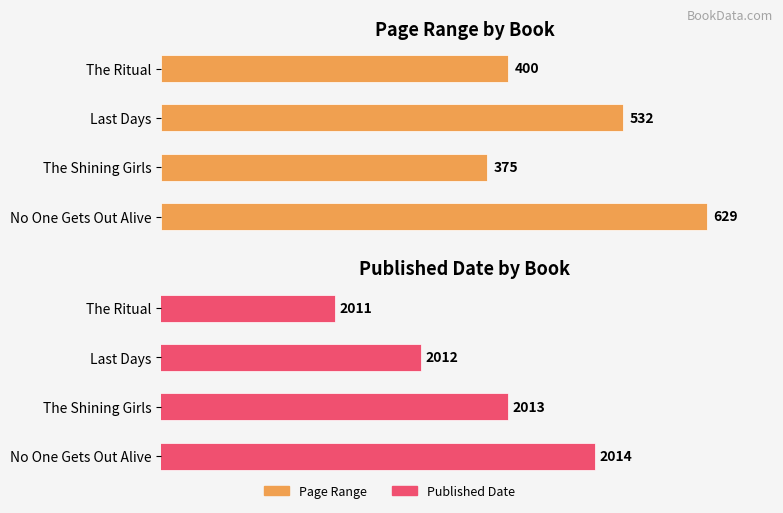

Which series has the widest spread of values?

Page Range